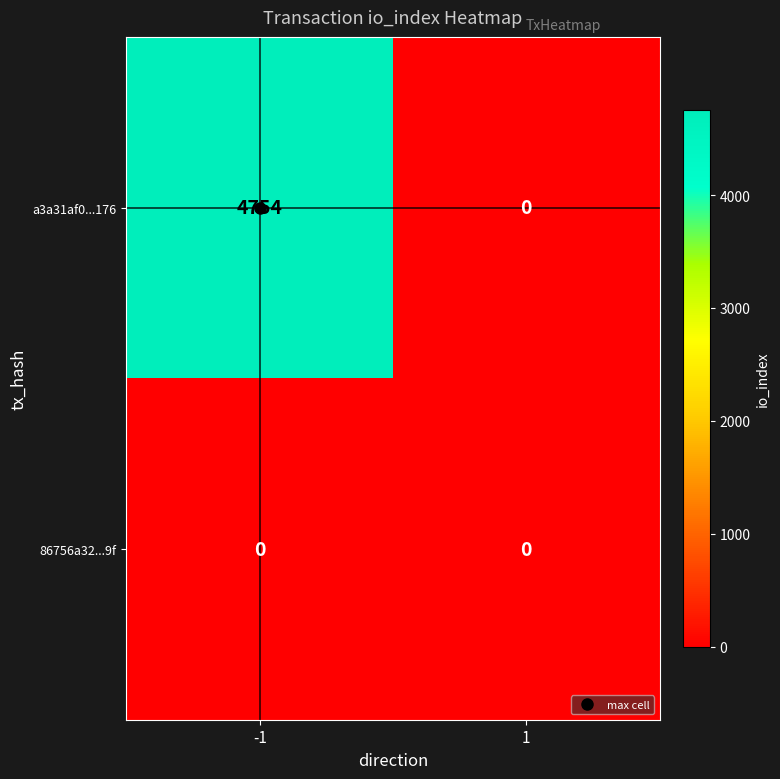

Which series has the widest spread of values?

a3a31af0...176